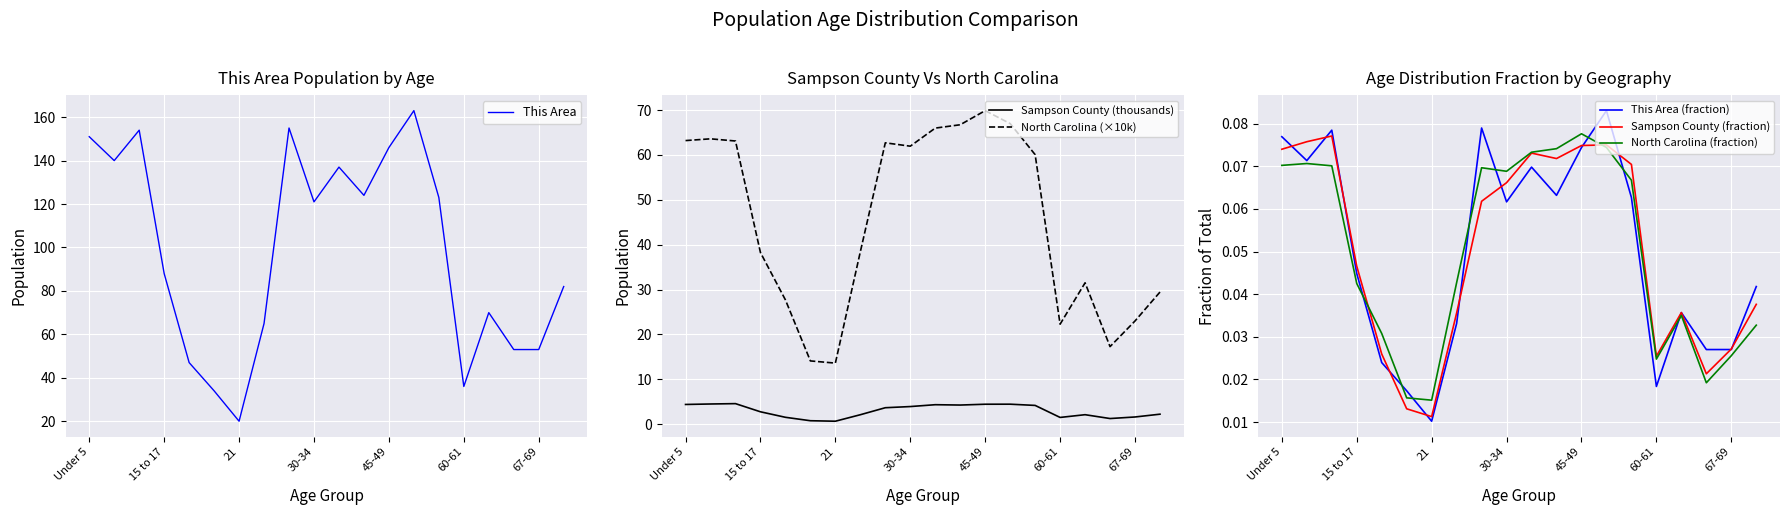

Which series has the largest total across all categories?

This Area